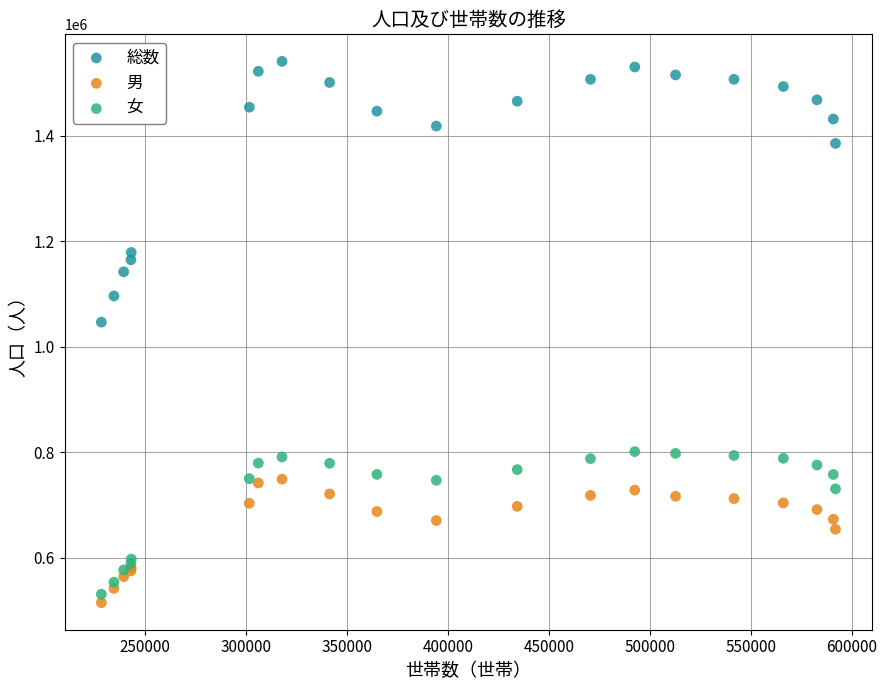

In the 男 series, what Y value is closest to 632365?

654380